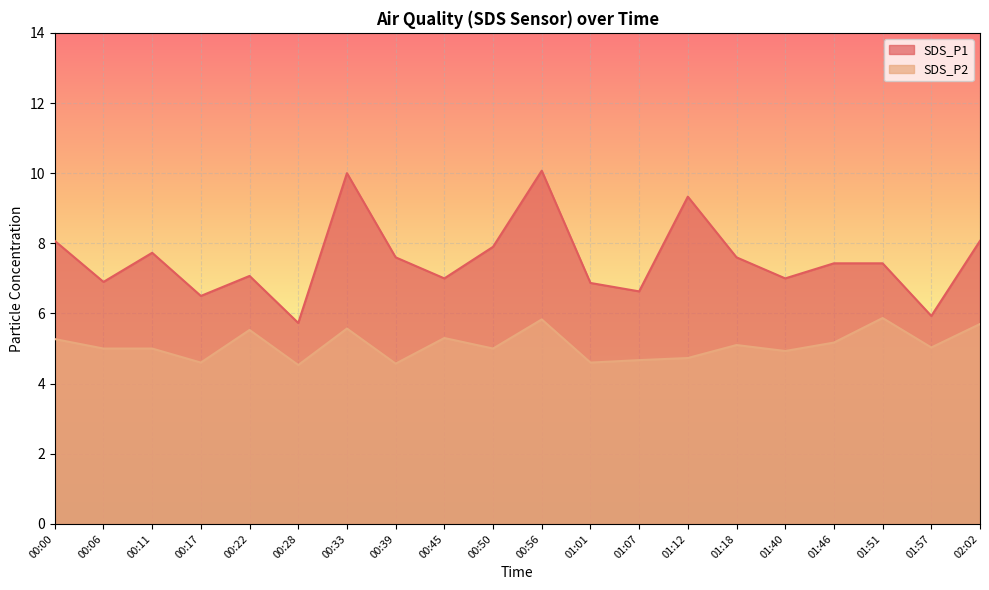

Which series has the largest total across all categories?

SDS_P1